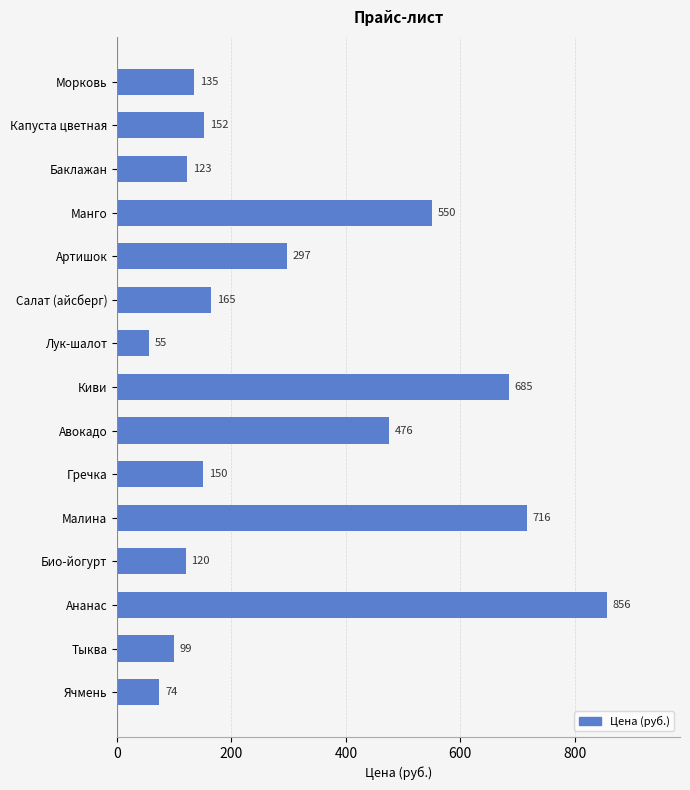

What is the smallest value displayed?

55